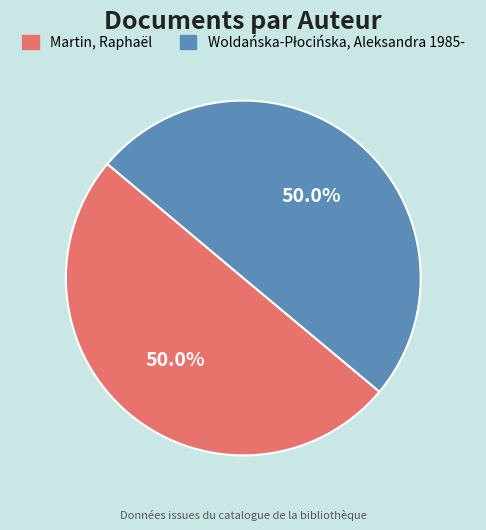

What percentage is NOT represented by Martin, Raphaël?

50.0%